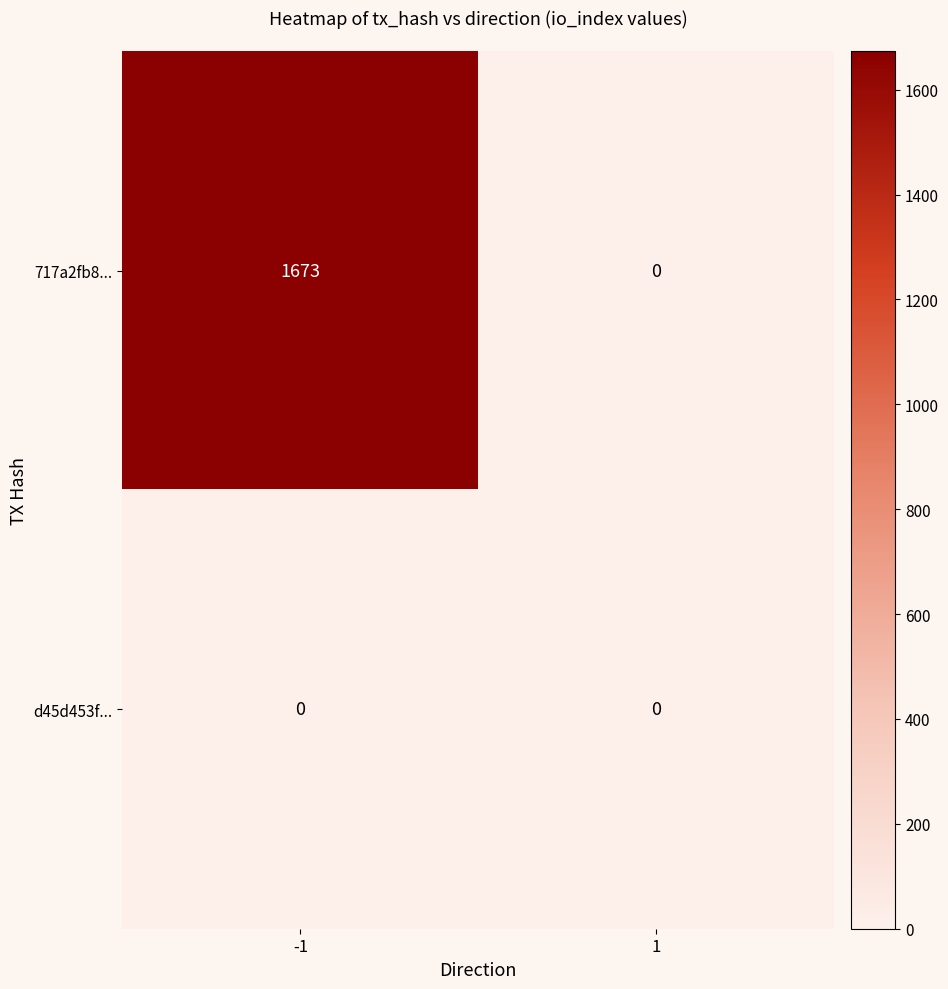

What is the greatest value displayed?

1673